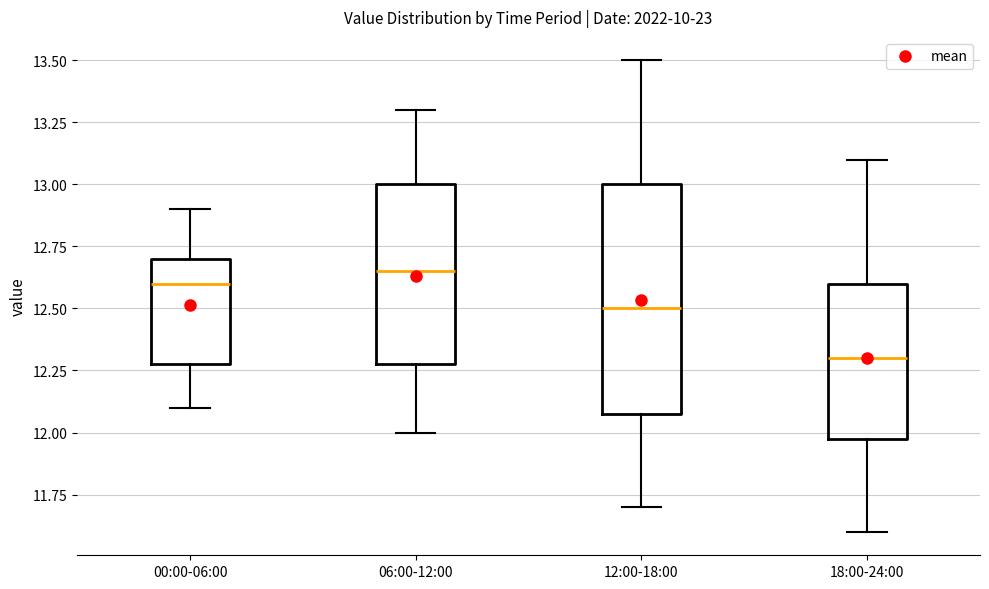

Where does the upper whisker of the box for 12:00-18:00 end on the y-axis? The values are not printed on the chart, so give them approximately, as read against the axis.

13.50